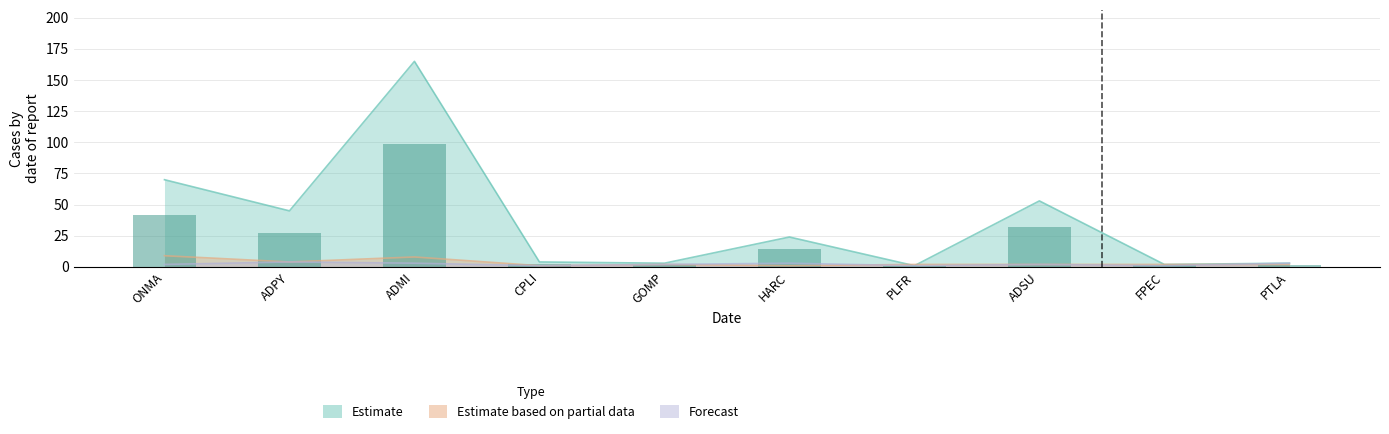

Does the chart contain any negative values?

No